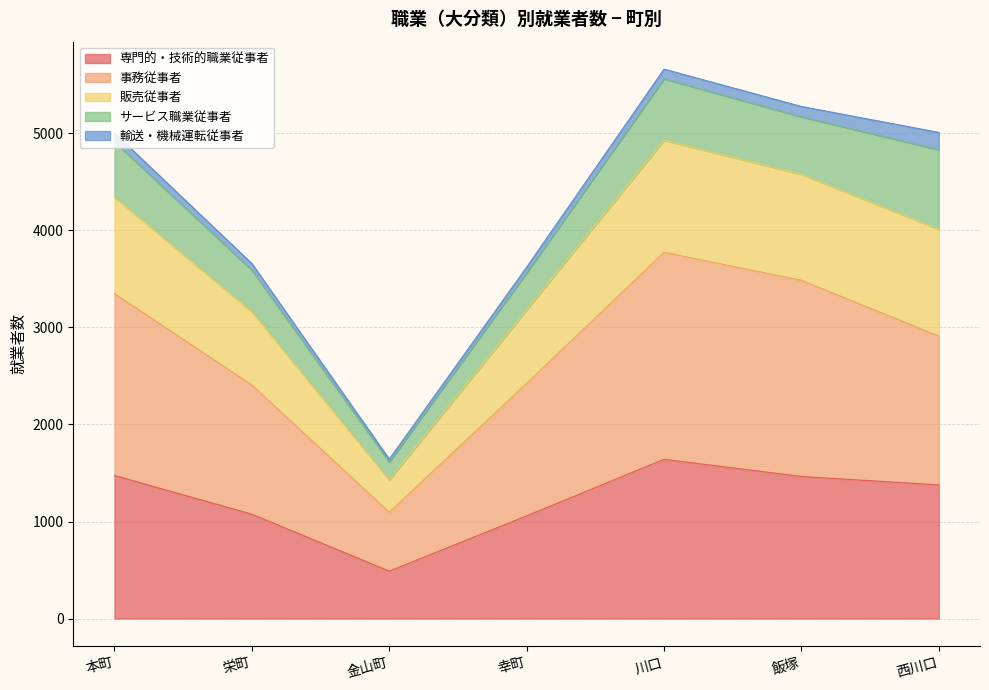

At which label does 専門的・技術的職業従事者 reach its minimum?

金山町